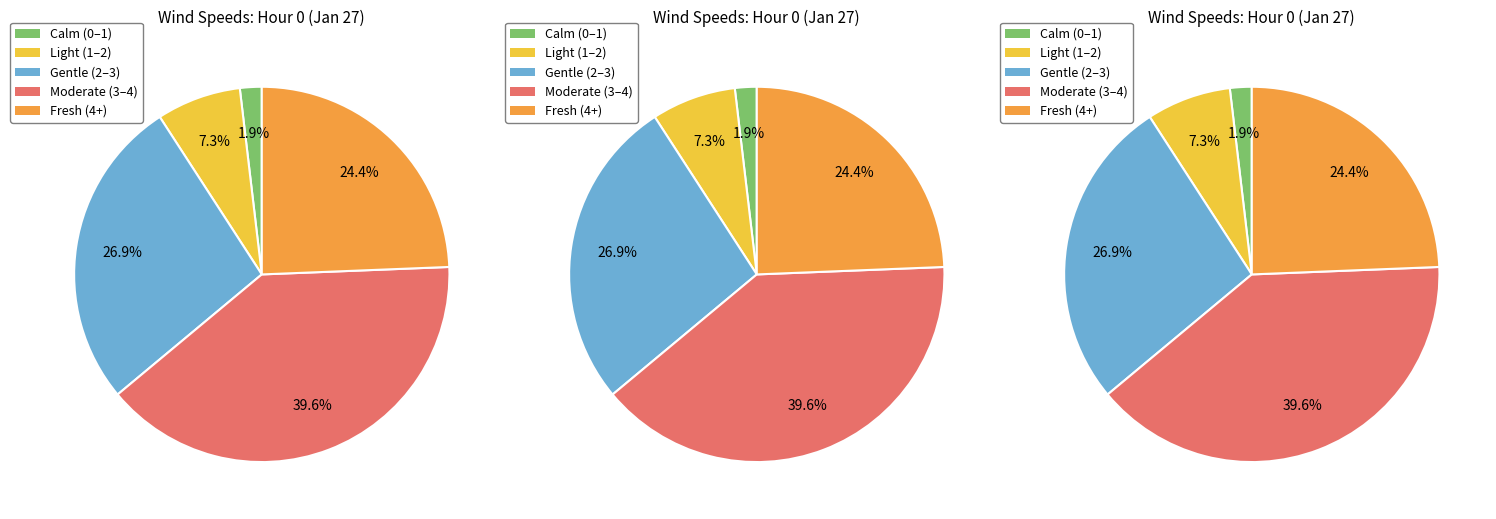

Is it true that 4 is 1% of the pie?

False